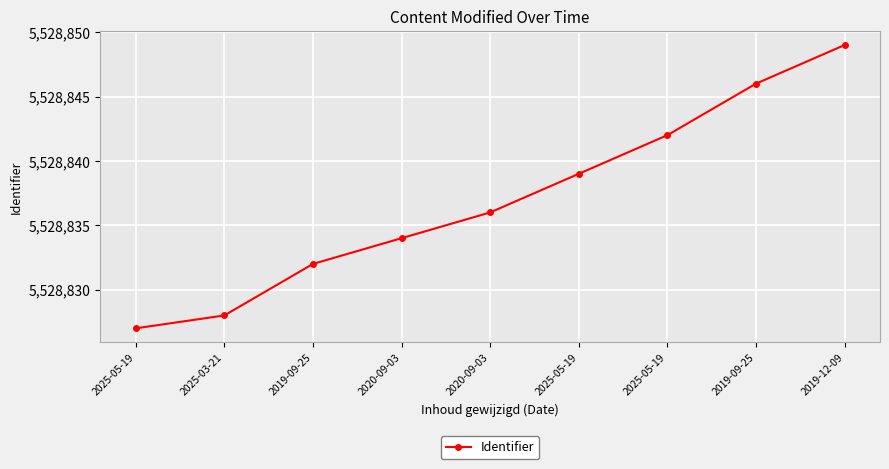

How many distinct data groups are displayed?

1